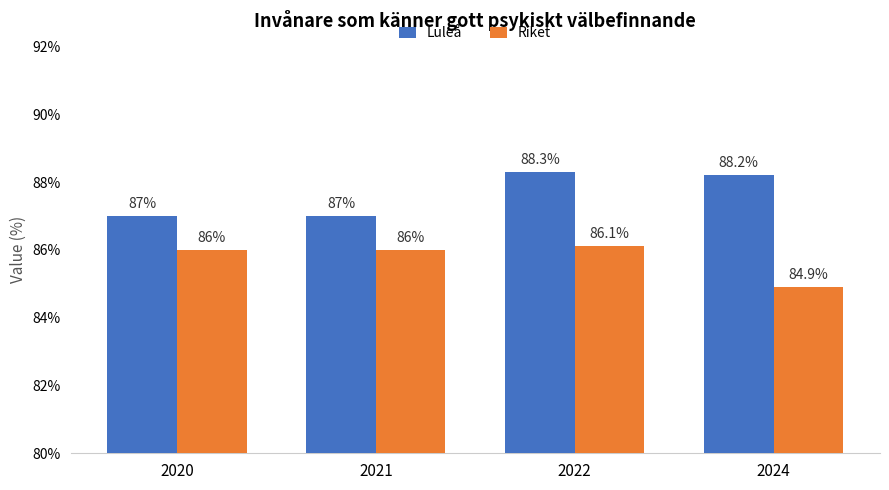

Is it true that Luleå equals 22.6 at 2021?

False